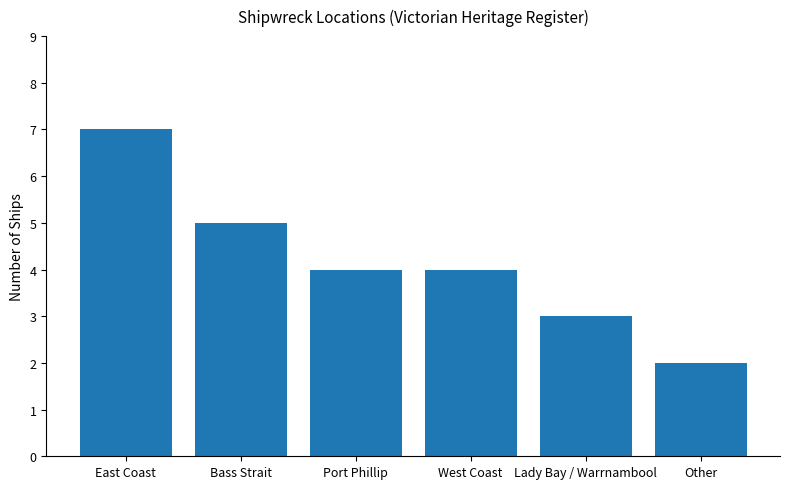

Reading left to right, extract all data points from this chart.

East Coast=7	Bass Strait=5	Port Phillip=4	West Coast=4	Lady Bay / Warrnambool=3	Other=2